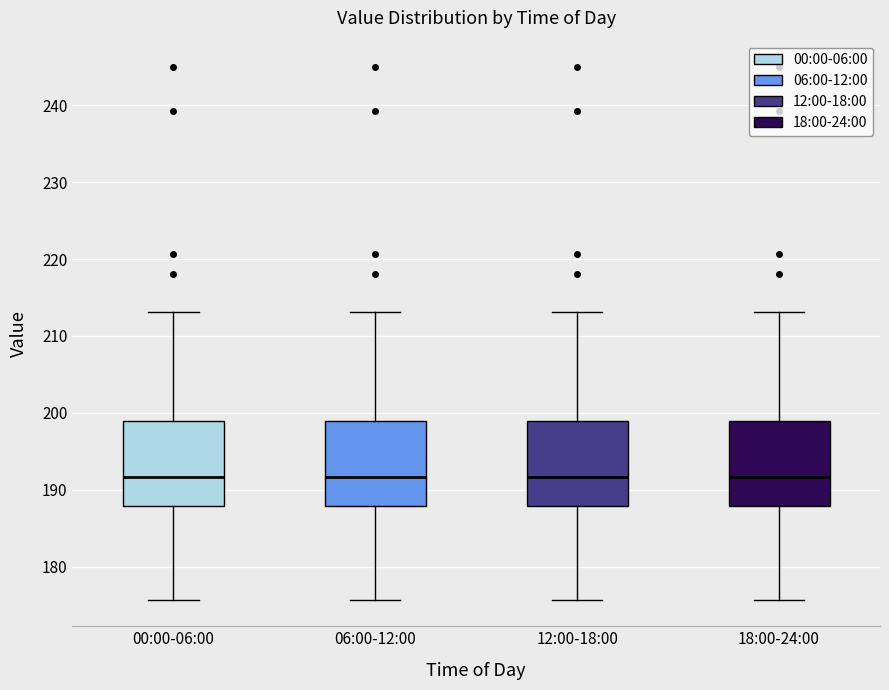

Where is the lower edge of the box for 12:00-18:00 on the y-axis? The values are not printed on the chart, so give them approximately, as read against the axis.

188